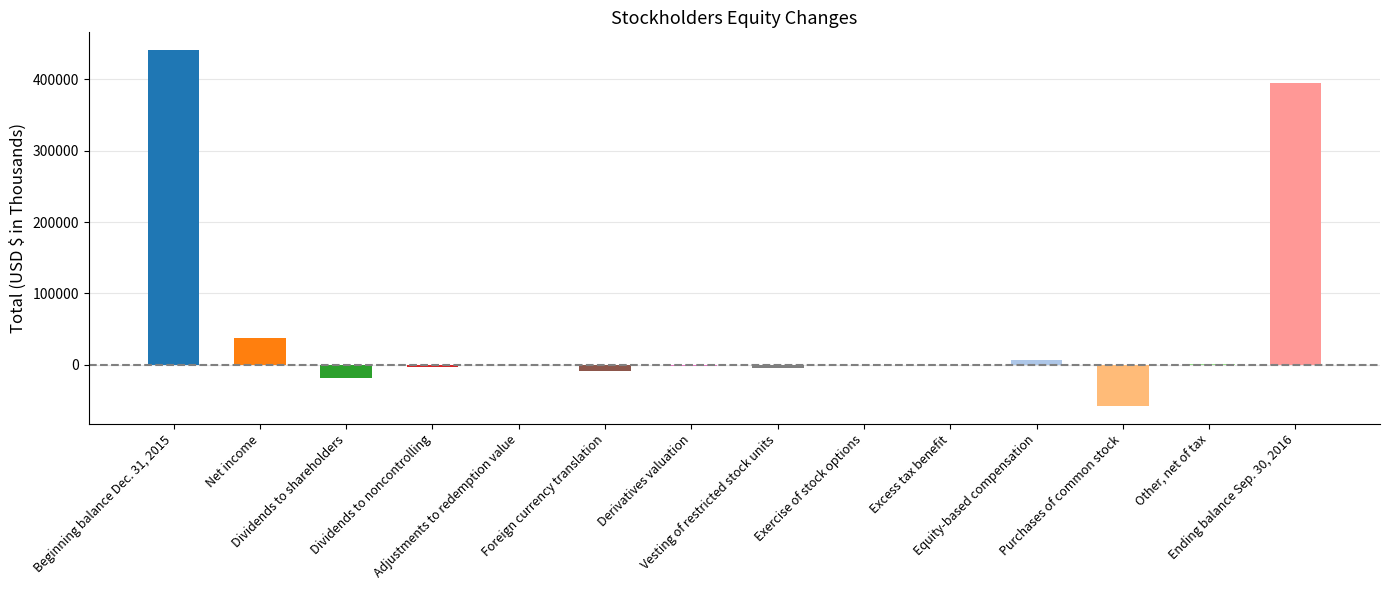

List the labels in order of value, smallest first.

Purchases of common stock, Dividends to shareholders, Foreign currency translation, Vesting of restricted stock units, Dividends to noncontrolling, Derivatives valuation, Adjustments to redemption value, Exercise of stock options, Excess tax benefit, Other, net of tax, Equity-based compensation, Net income, Ending balance Sep. 30, 2016, Beginning balance Dec. 31, 2015